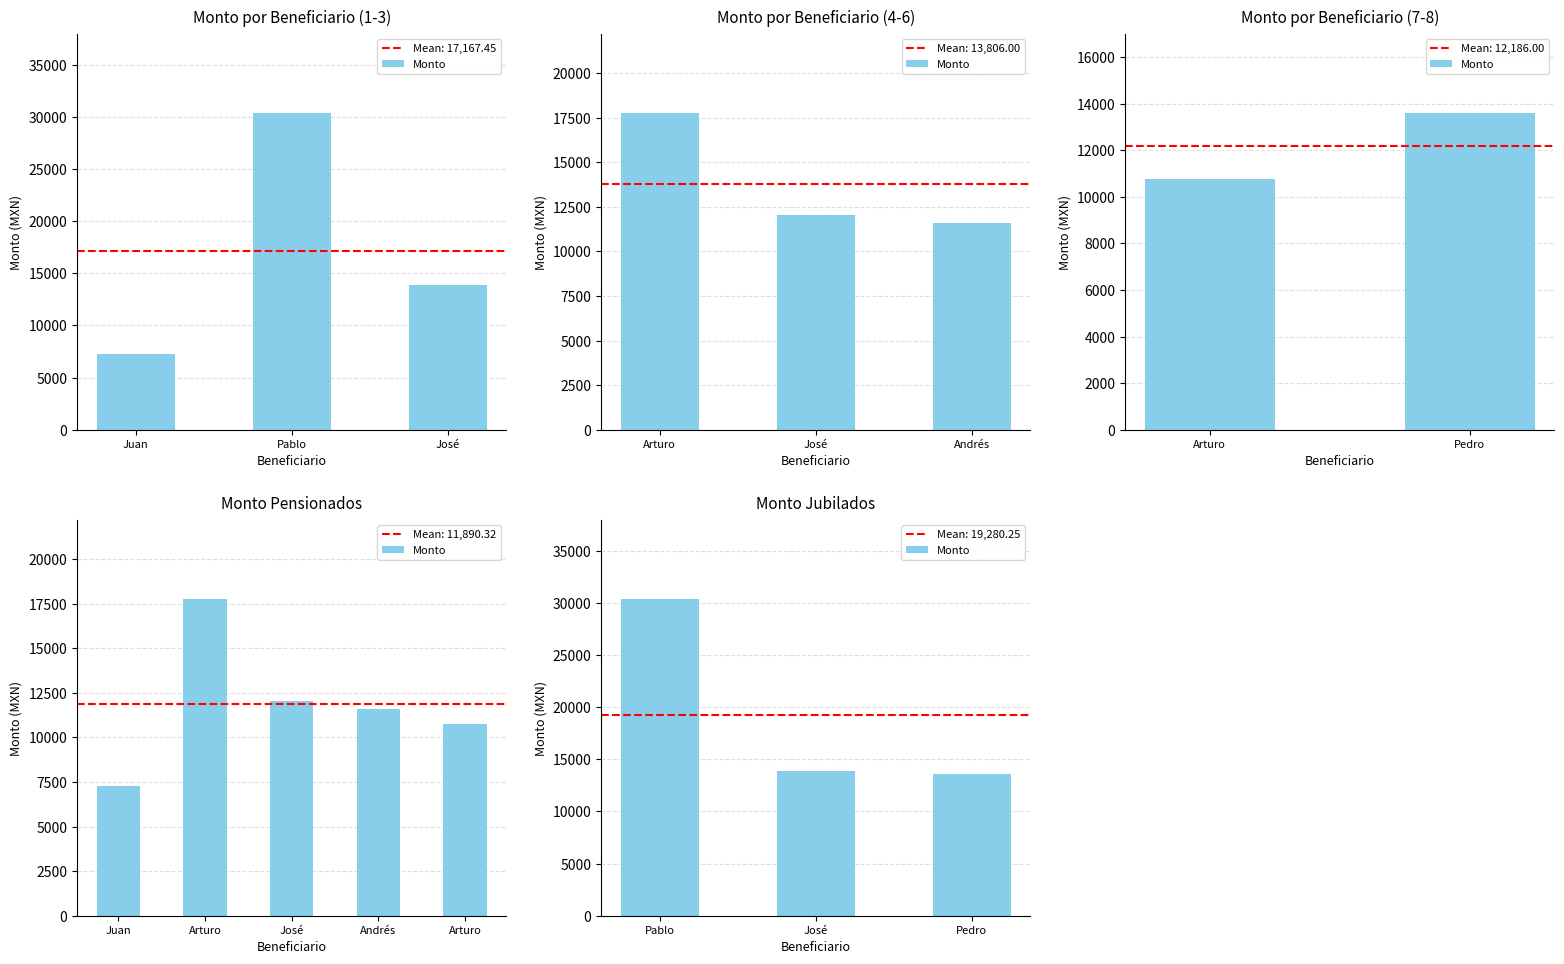

What is the difference between the second highest and minimum values?

265.0